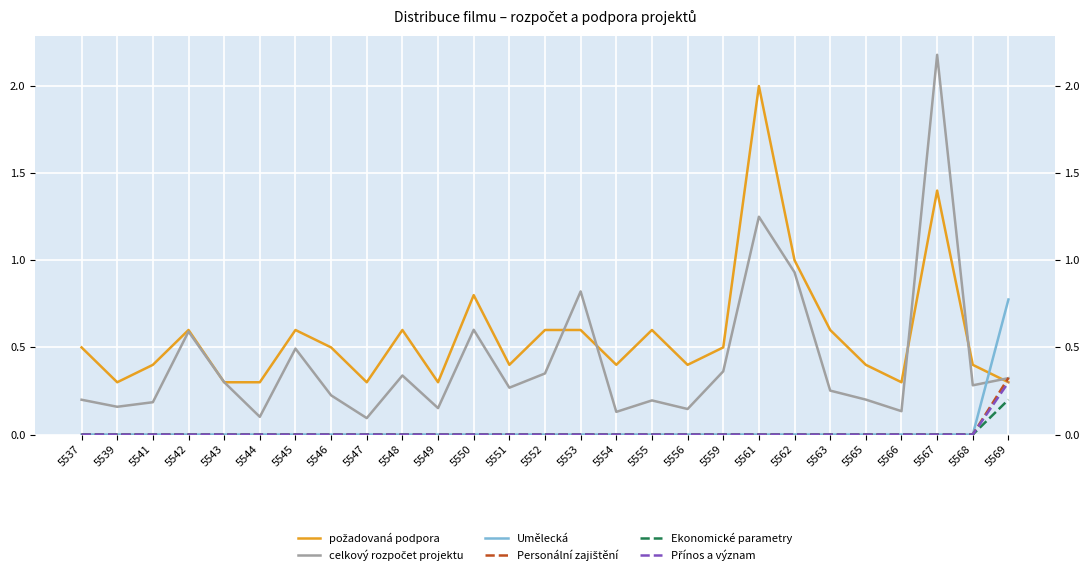

Is the value of celkový rozpočet projektu at 5561 greater than the value of Umělecká at 5547?

Yes